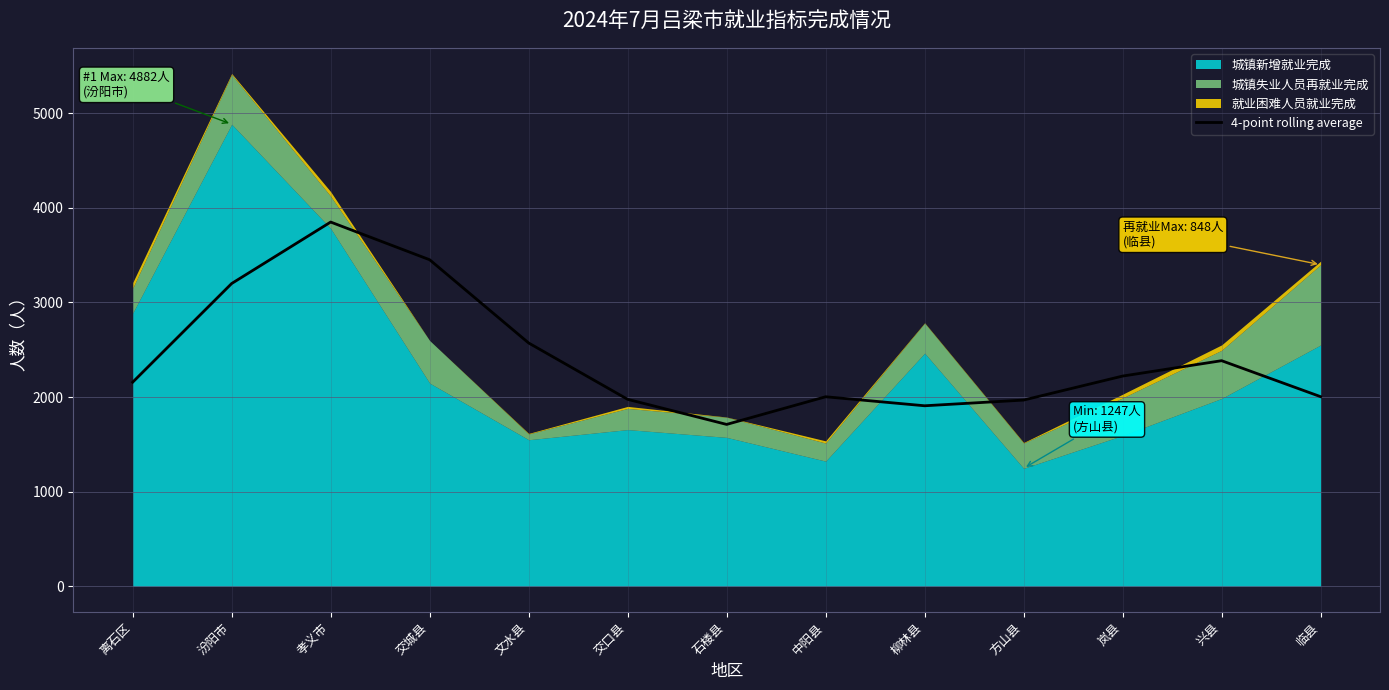

Reading left to right, extract all data points from this chart.

2156.8	3199.2	3848.5	3450.2	2571.0	1975.8	1710.8	2003.0	1907.8	1968.0	2221.5	2384.0	2004.0